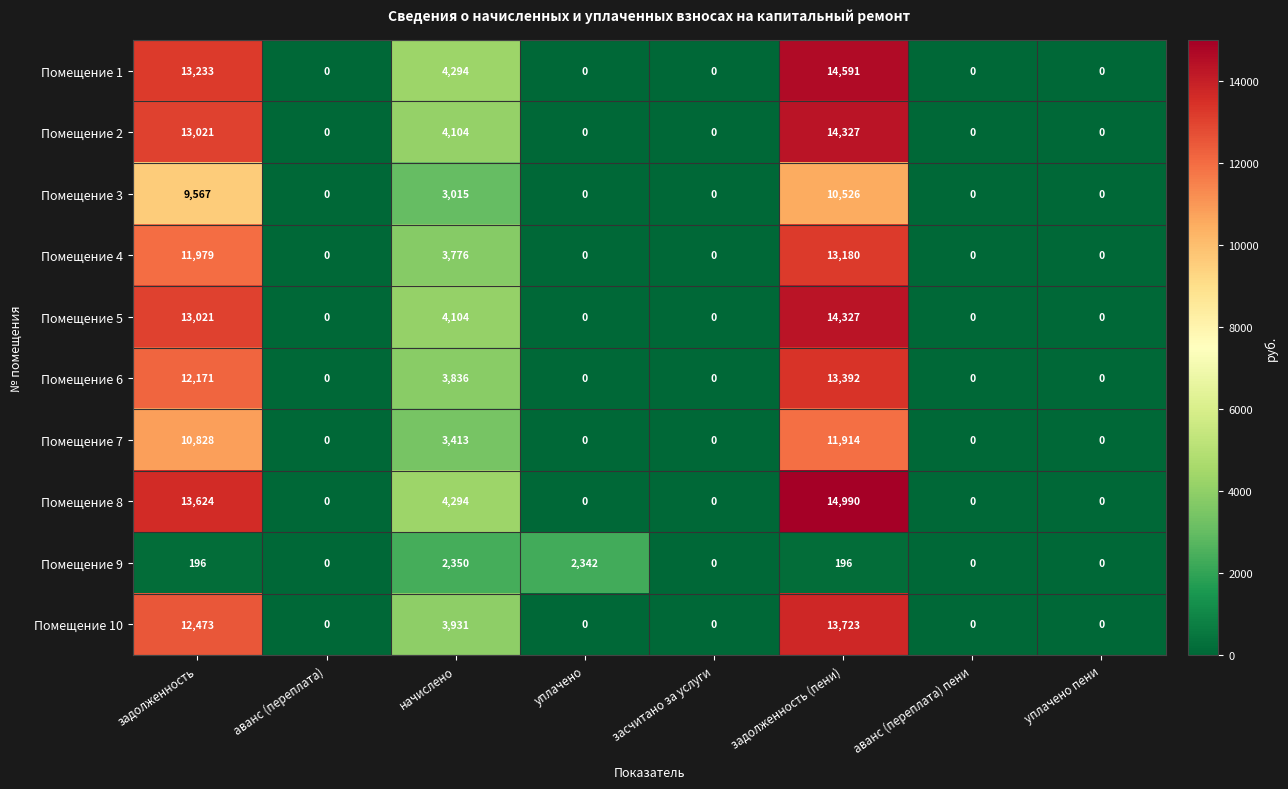

Which series changed the most between задолженность and задолженность (пени)?

Помещение 8